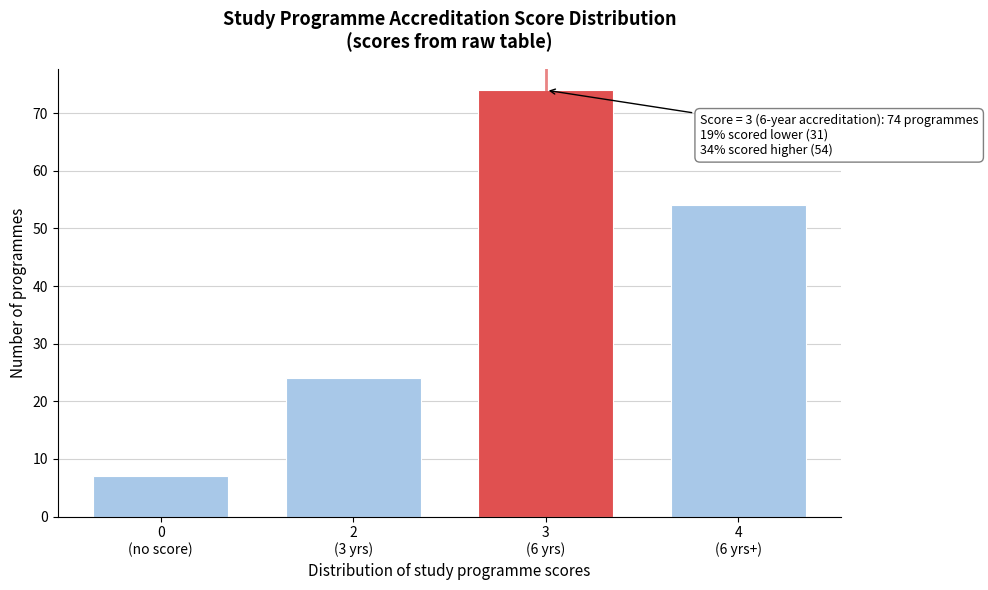

Reading left to right, what are all the values shown in this chart?

7	24	74	54